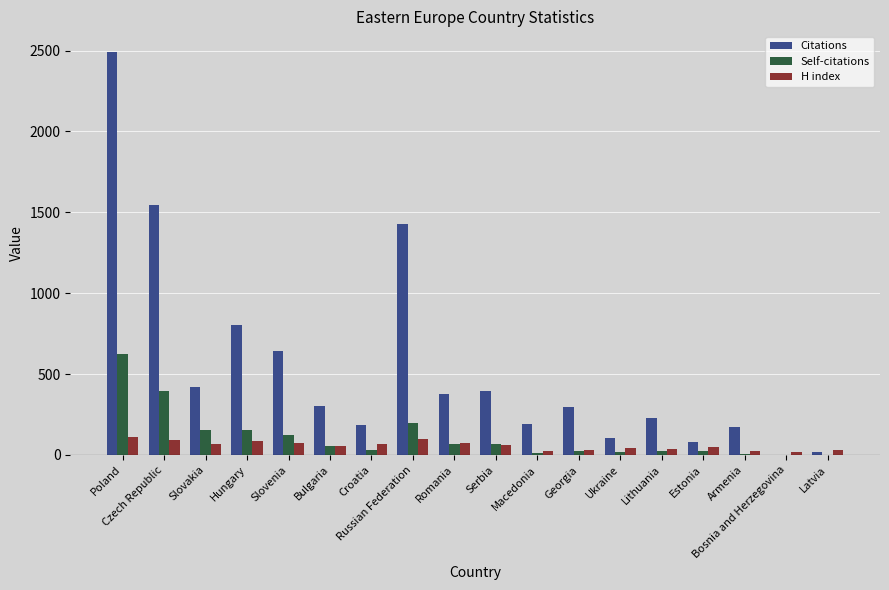

The Citations series shows 193 at Macedonia. True or false?

True